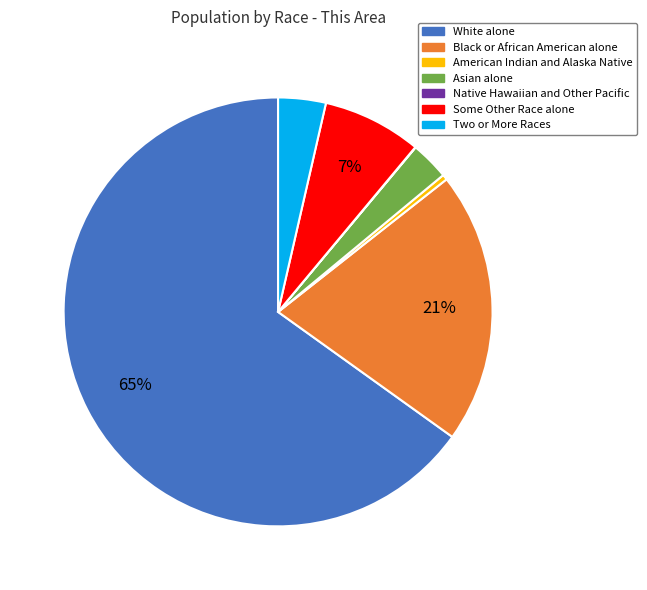

What is the largest slice in the pie chart?

White alone